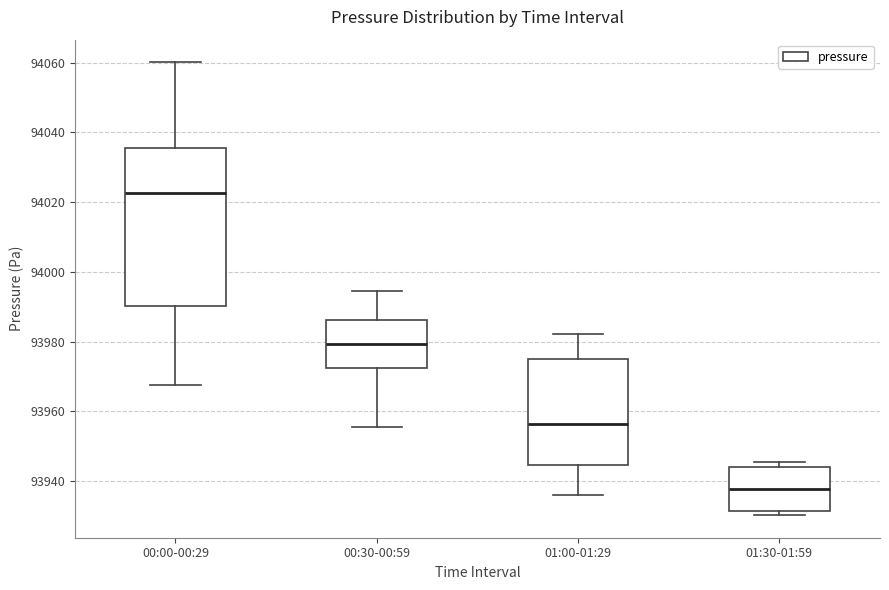

Reading left to right, transcribe this box plot: for each box, give where its median line is, the range the box spans, and where its two whiskers end, as read against the y-axis. The values are not printed on the chart, so give them approximately, as read against the axis.

00:00-00:29: median 94022, box 93990 to 94036, whiskers 93968 to 94060
00:30-00:59: median 93980, box 93972 to 93986, whiskers 93956 to 93994
01:00-01:29: median 93956, box 93944 to 93976, whiskers 93936 to 93982
01:30-01:59: median 93938, box 93932 to 93944, whiskers 93930 to 93946